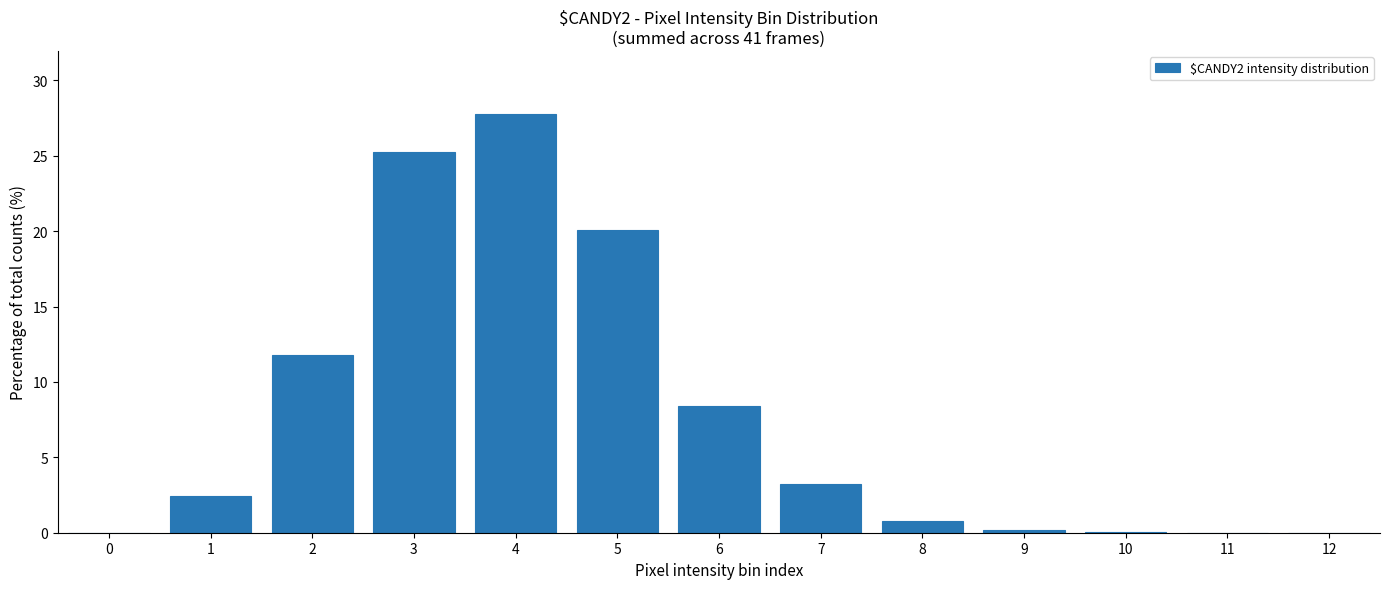

What is the approximate value at 7?

3.2